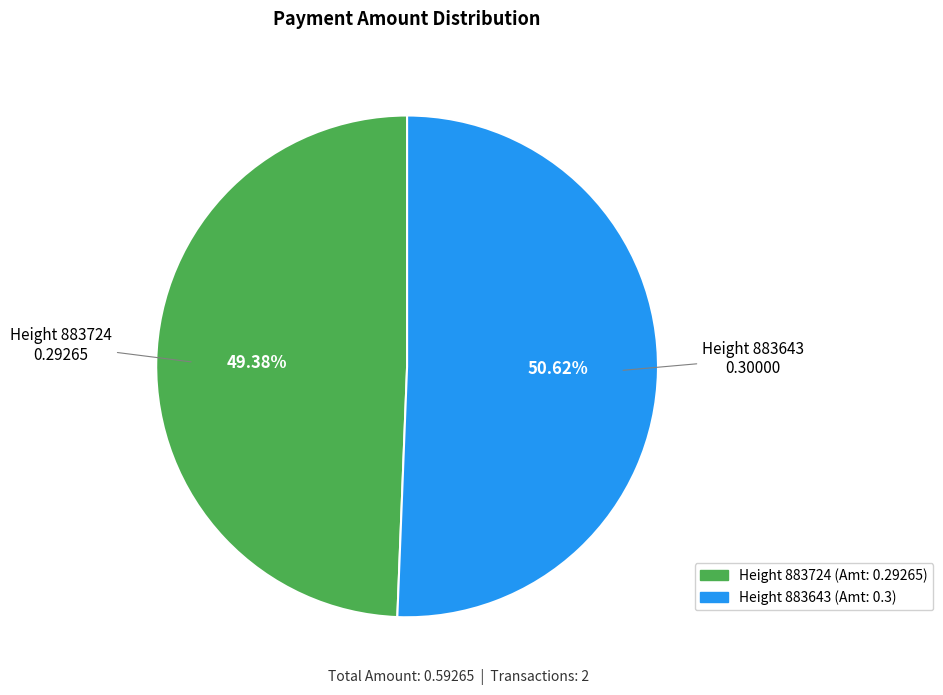

Does any single category account for the majority?

Yes